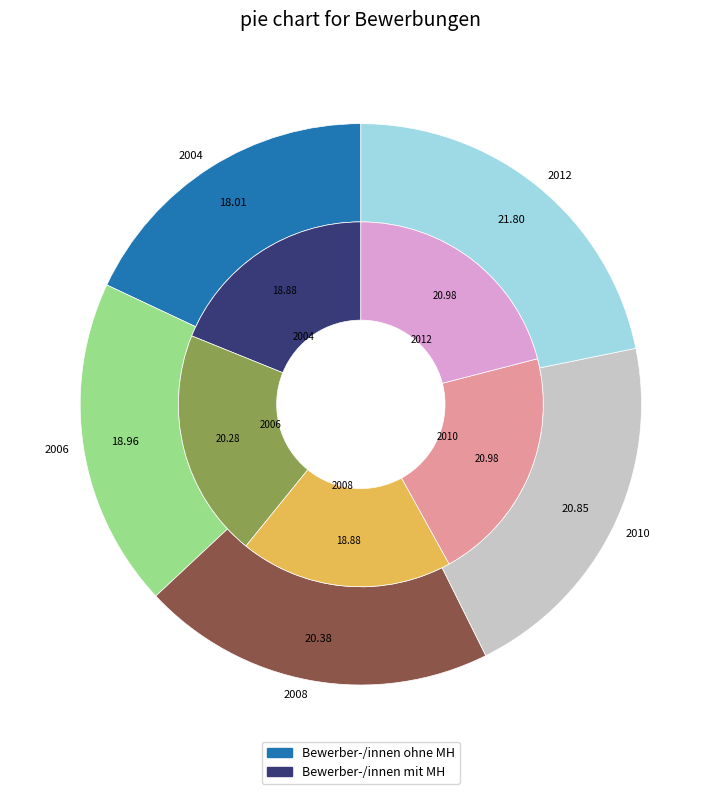

Is 2008 the majority of the pie?

No